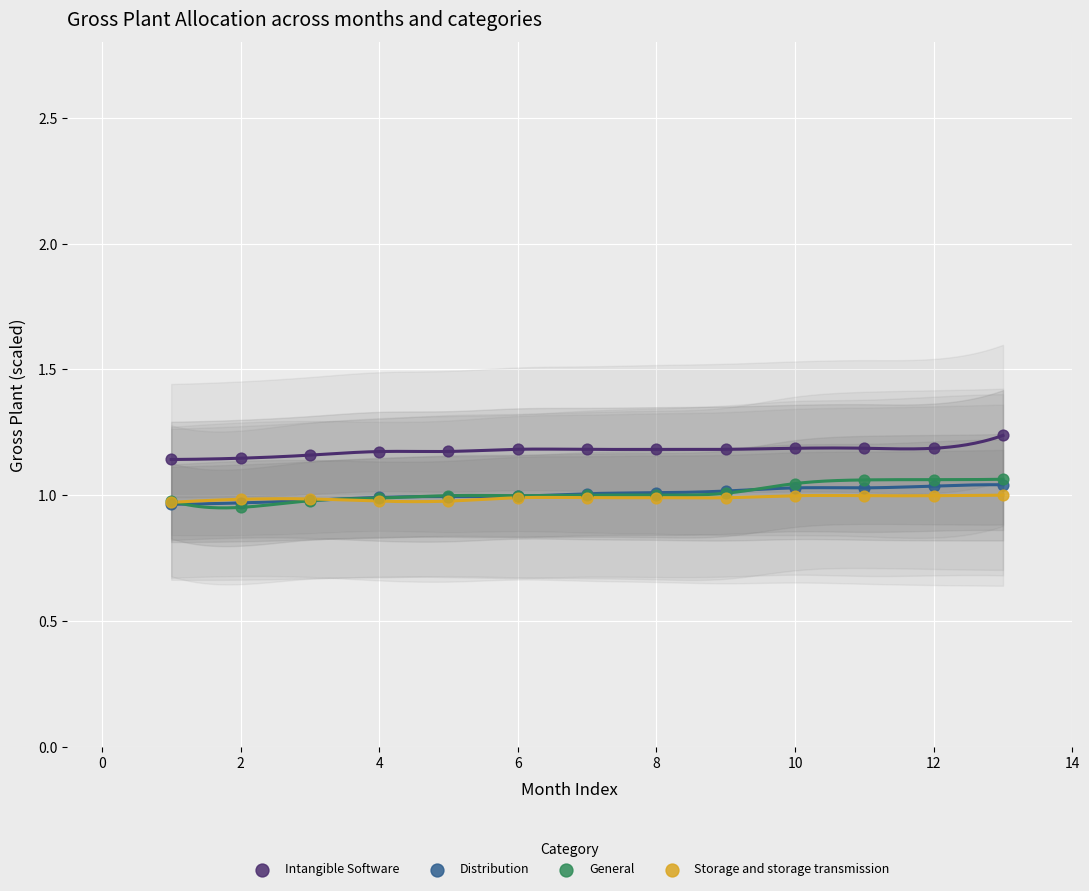

What are all the series names shown in the legend?

Intangible Software, Distribution, General, Storage and storage transmission